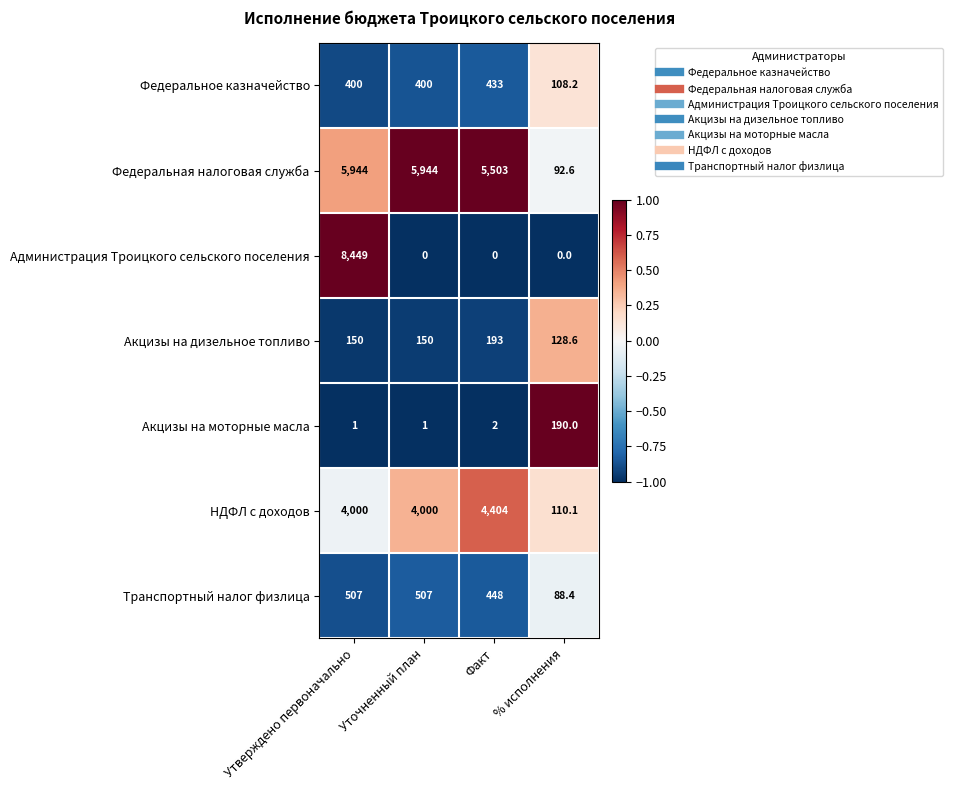

Which series has the largest total across all categories?

Федеральная налоговая служба